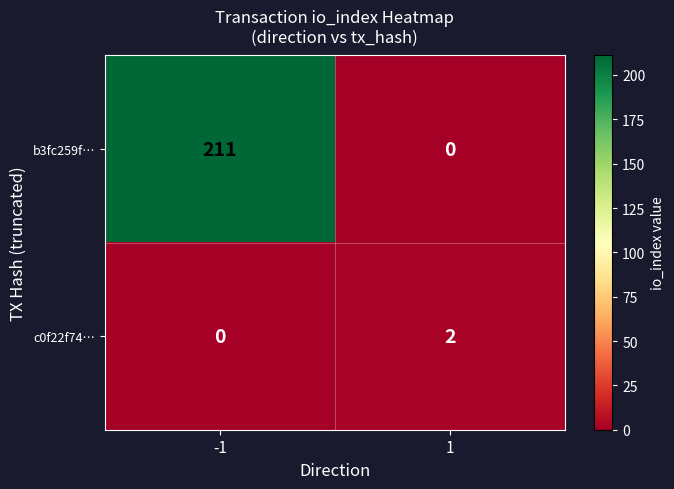

Which series changed the most between -1 and 1?

b3fc259f…